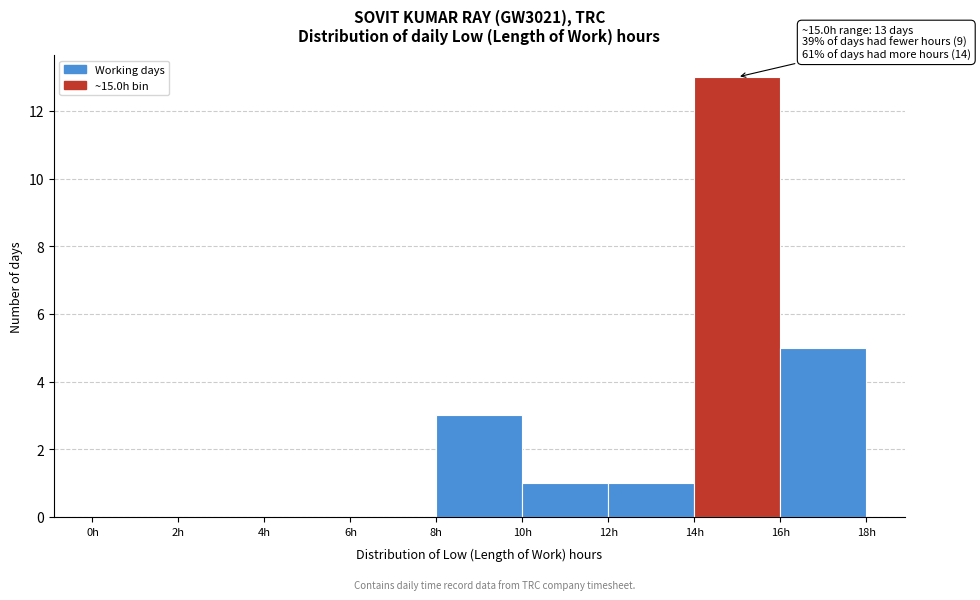

Over which range of the x-axis is the bar tallest?

14 to 16